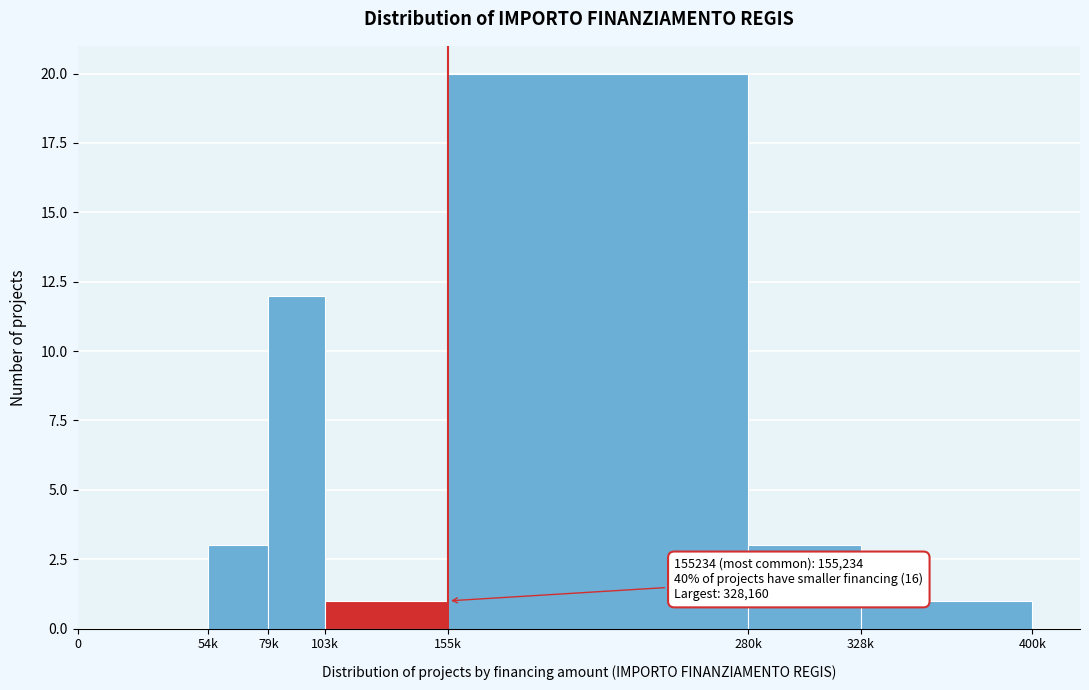

Reading left to right, list all the values displayed in this chart.

0=0	54k=3	79k=12	103k=1	155k=20	280k=3	328k=1